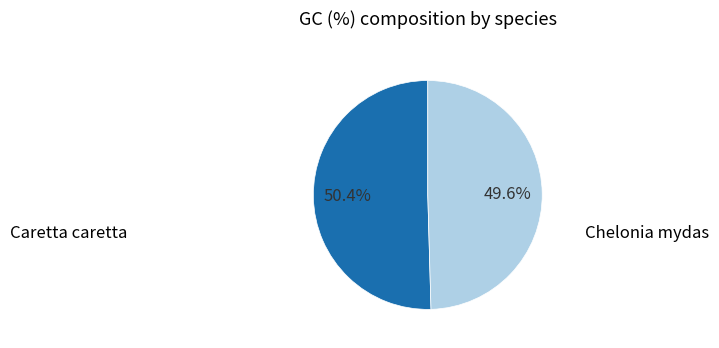

To the nearest percent, what portion does Caretta caretta represent?

50%